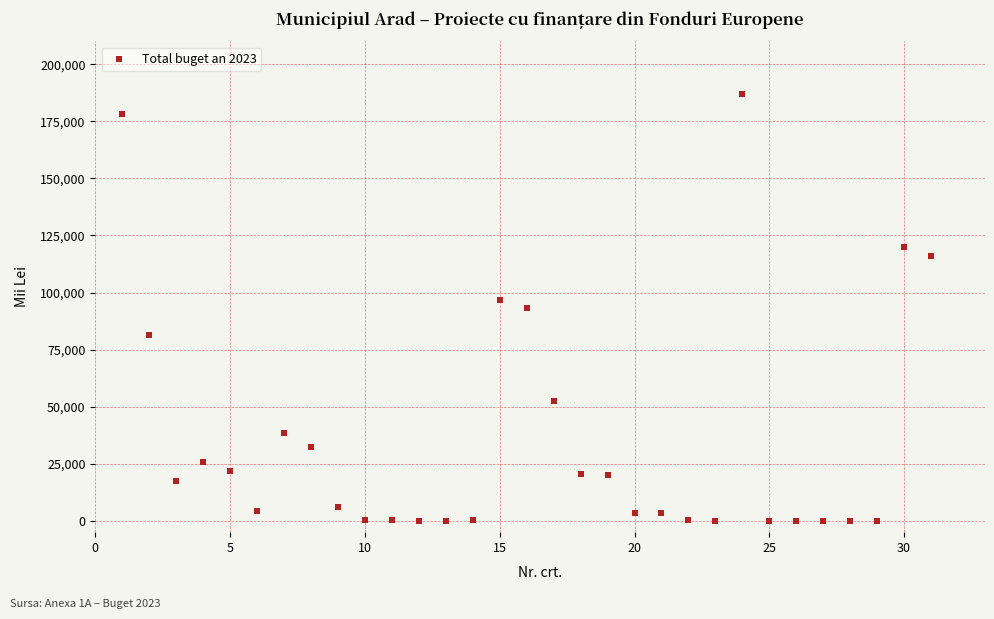

What is the range of X values (max minus min)?

30